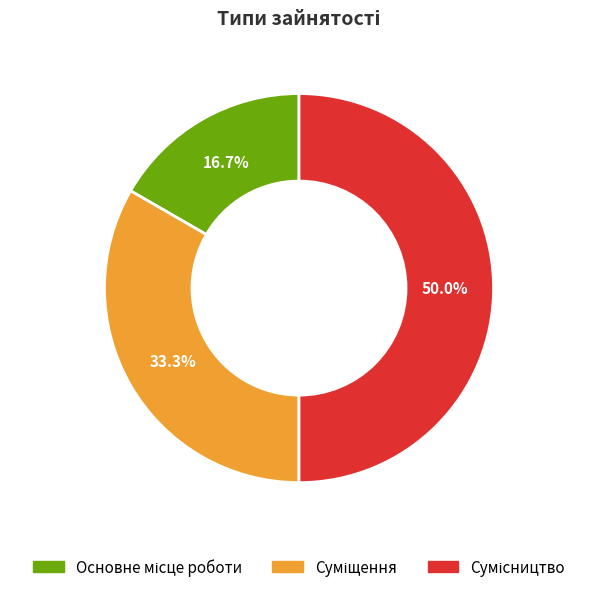

True or false: Сумісництво accounts for 50% of the total.

True